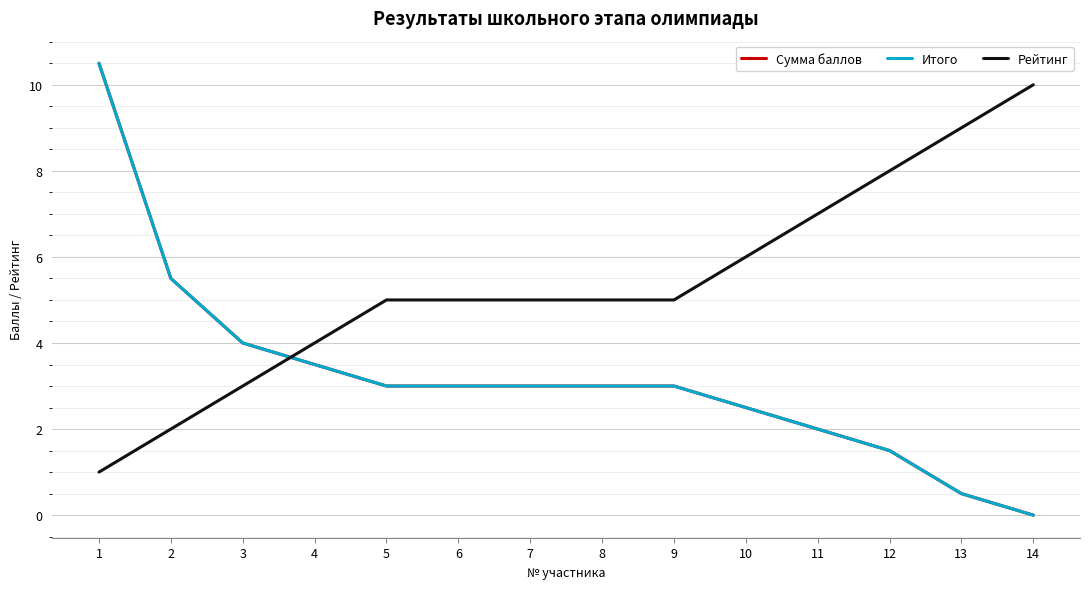

True or false: Сумма баллов has a value of 4.2 at 6.

False